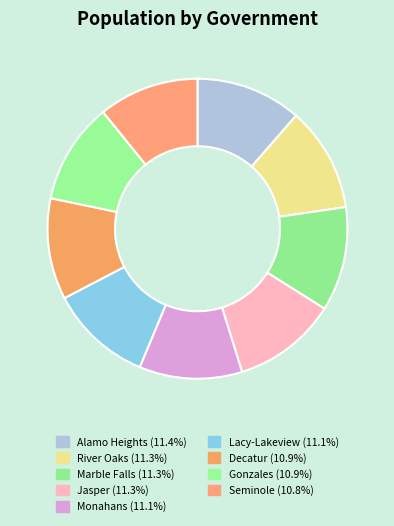

Does Monahans represent more than half of the total?

No